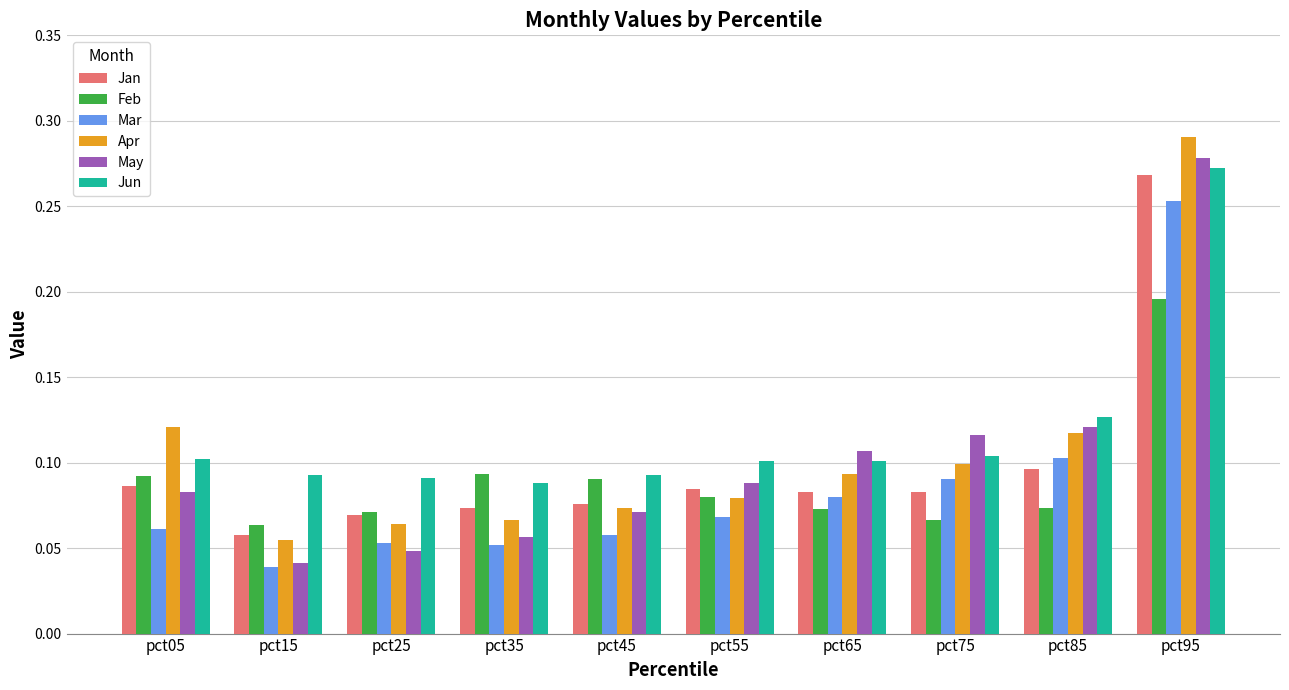

Count the number of data series in this chart.

6